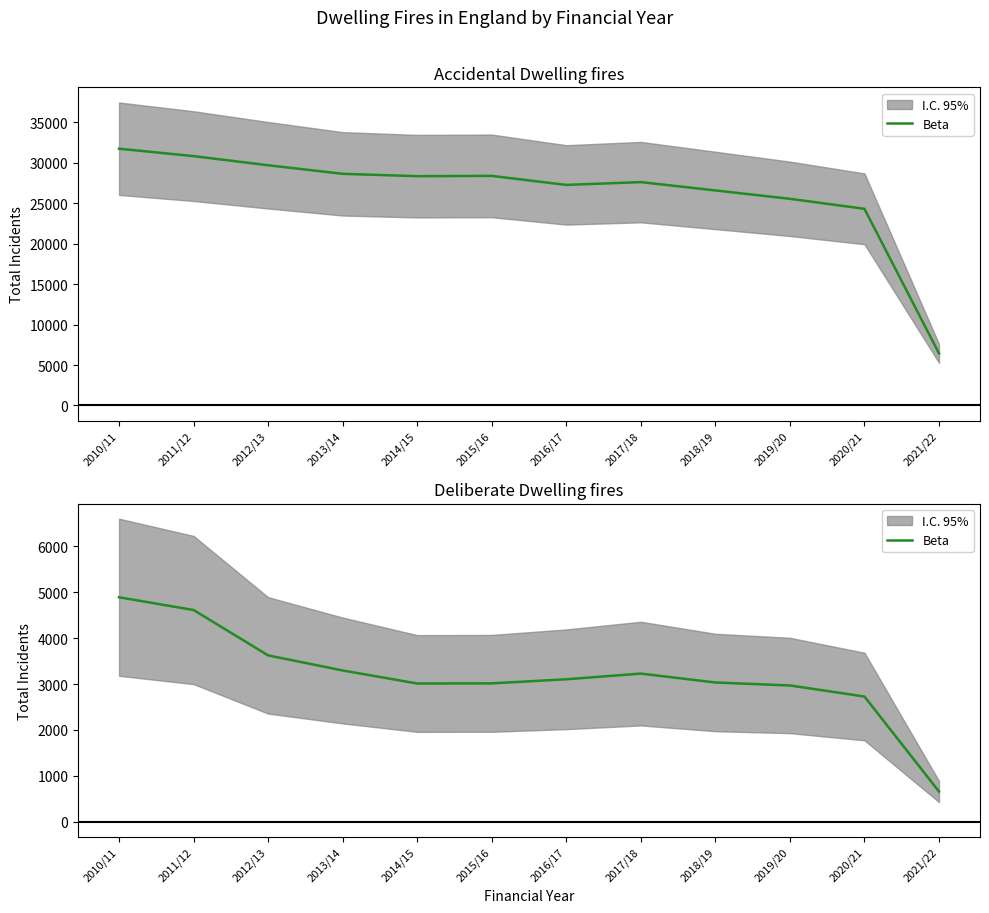

How many values are below 3105?

6